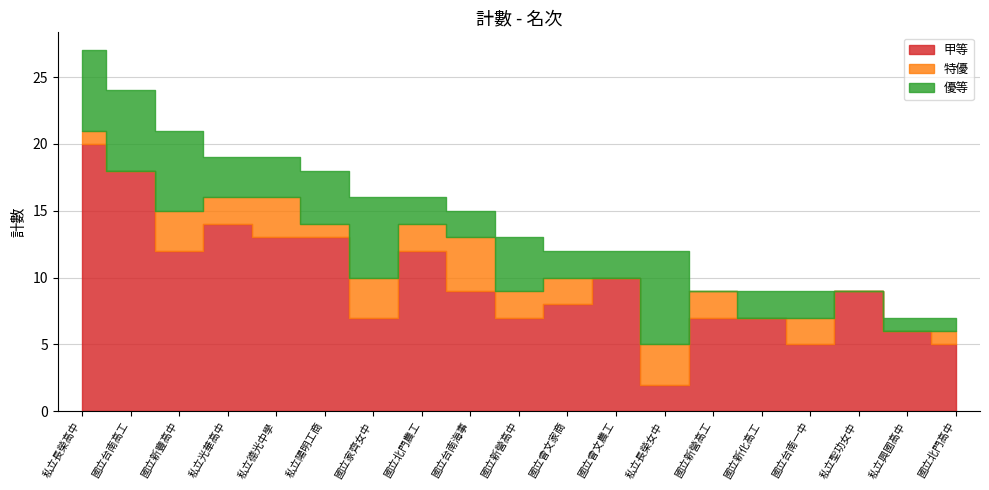

What is the total value across all series at 國立曾文農工?

12